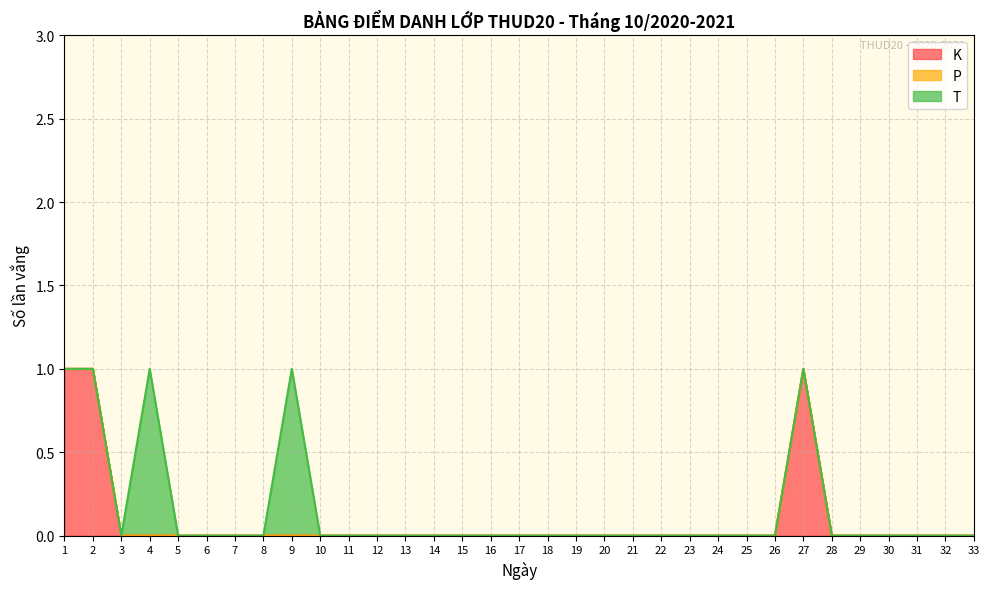

What is the value of the T point at the 9th from the left?

1